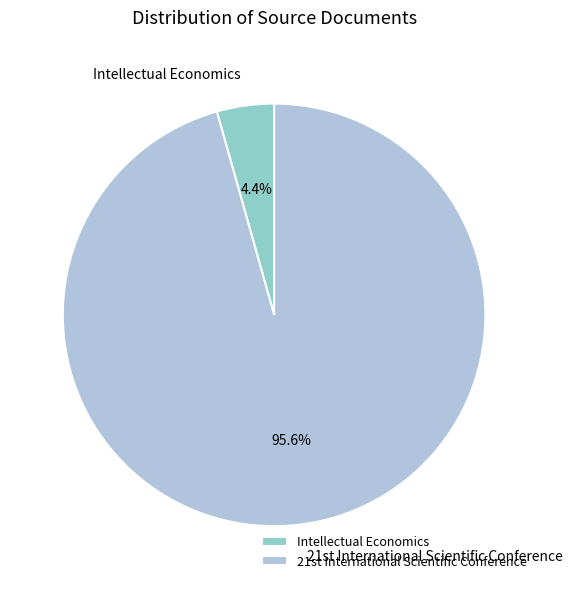

How many segments does this pie chart have?

2